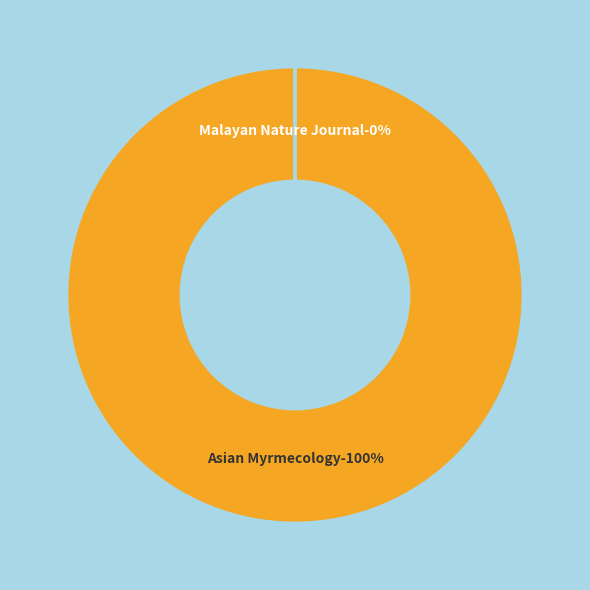

Which category accounts for the majority?

Asian Myrmecology (Rank 1)